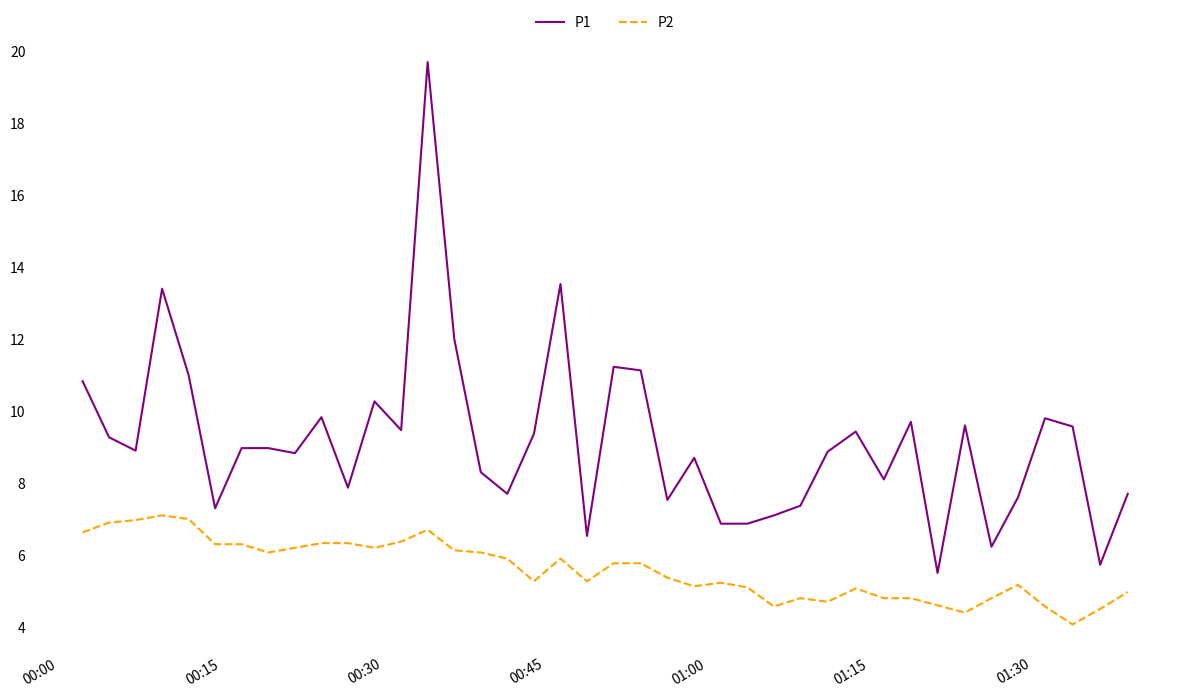

Rank the series by their average value, from lowest to highest.

P2, P1